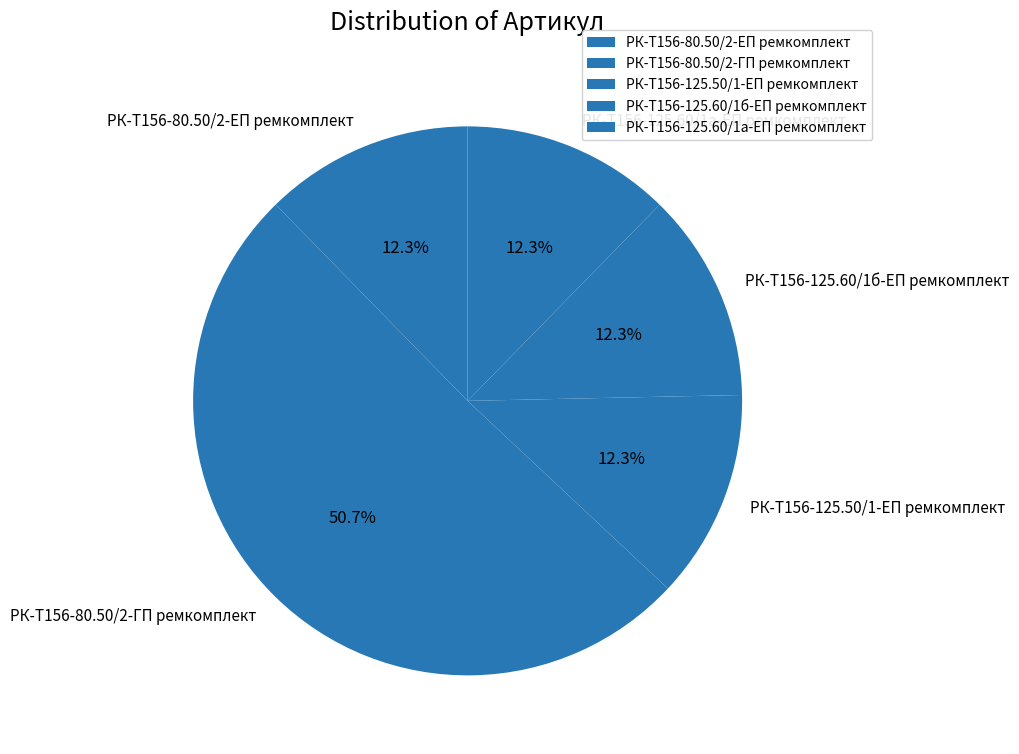

What is the ratio of the value at РК-Т156-125.60/1а-ЕП ремкомплект to the value at РК-Т156-125.60/1б-ЕП ремкомплект?

1.0